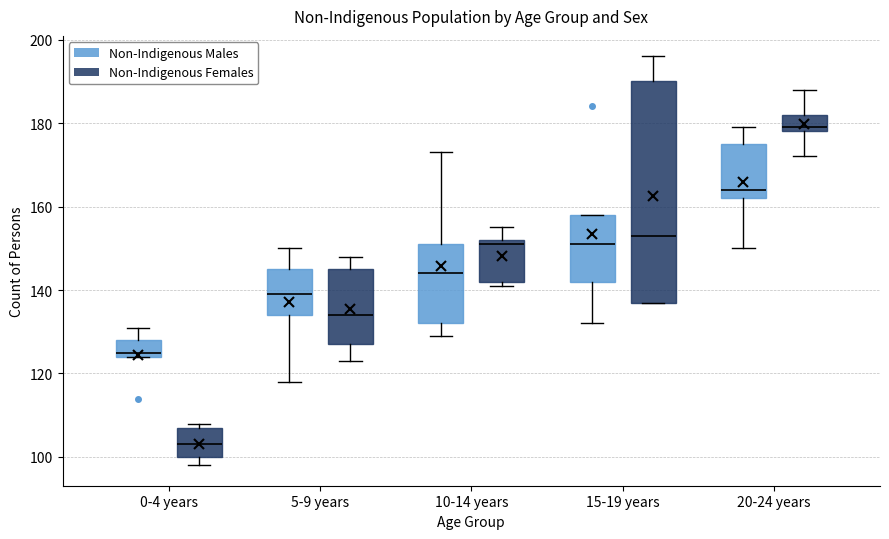

Which box has the highest median line?

20-24 years (Non-Indigenous Females)